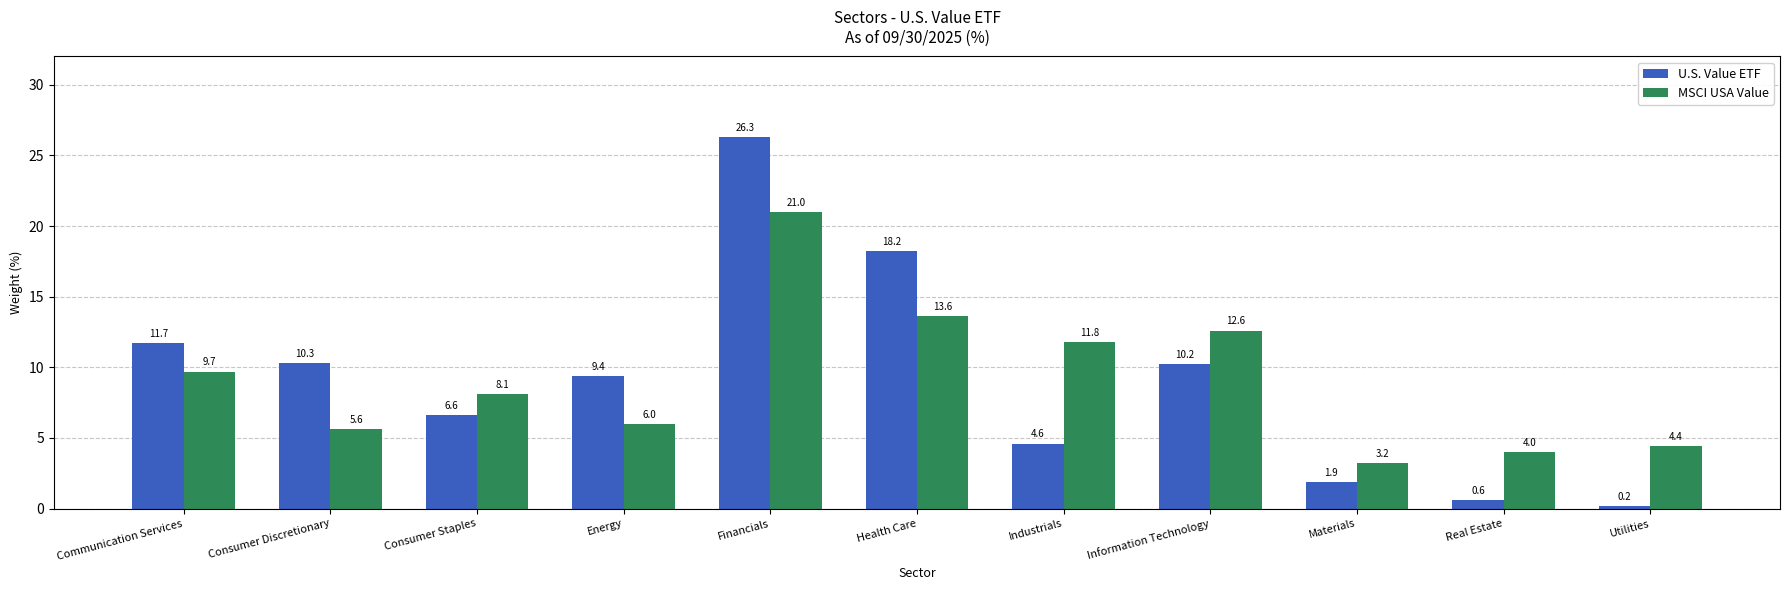

List the series in order of their peak value, lowest first.

MSCI USA Value, U.S. Value ETF